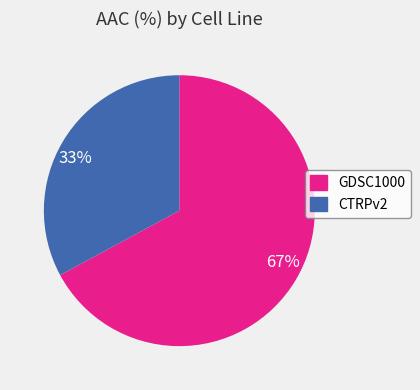

Rank the categories by value from highest to lowest.

GDSC1000, CTRPv2